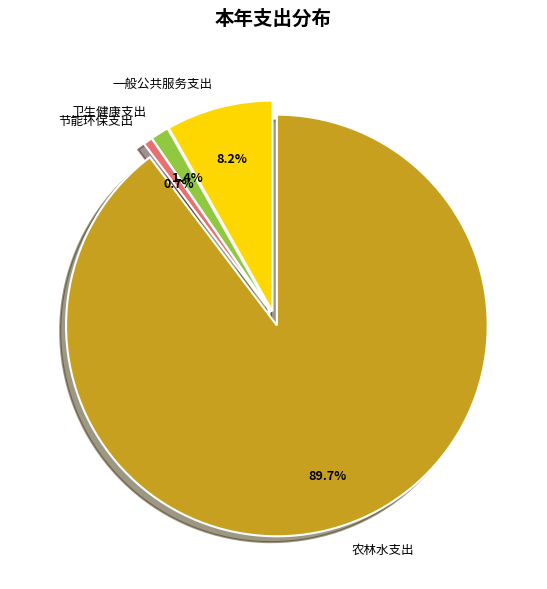

Is it true that 农林水支出 is 99% of the pie?

False